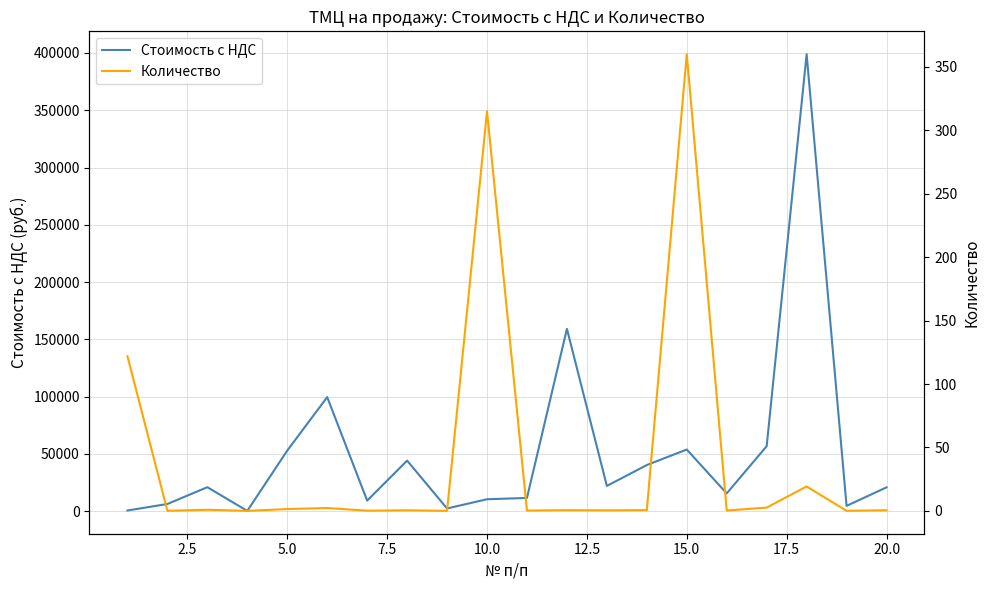

What are all the series names shown in the legend?

Стоимость с НДС, Количество